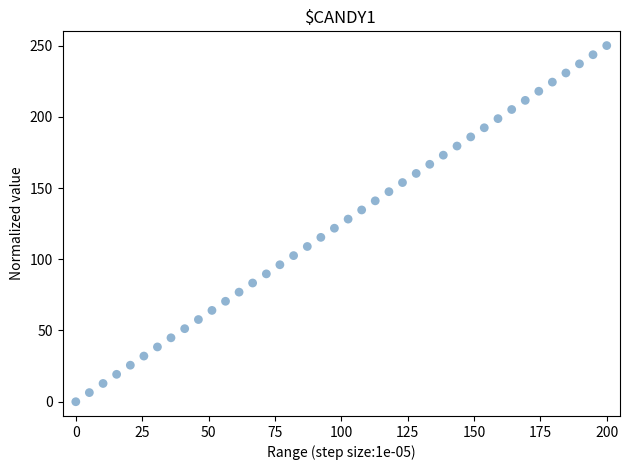

What is the range of X values (max minus min)?

200.0